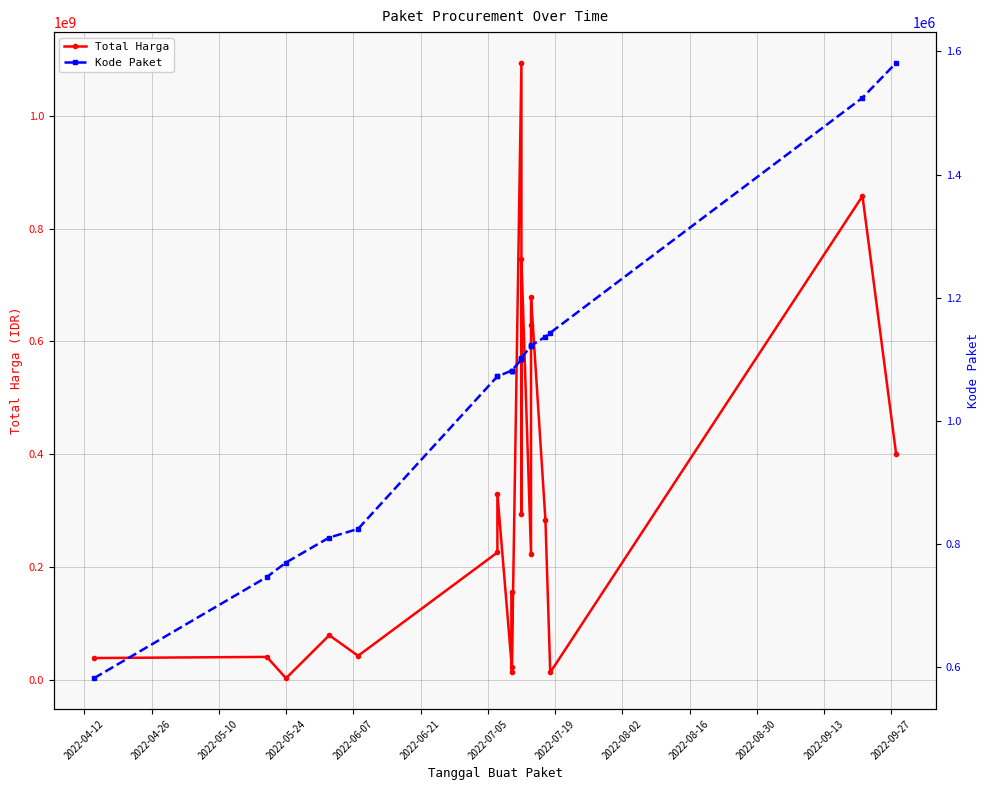

True or false: Total Harga and Kode Paket intersect in this chart.

False